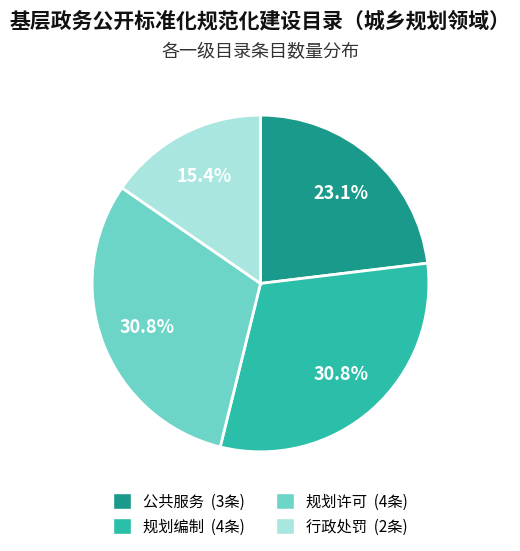

Is there any slice that represents more than half of the pie?

No